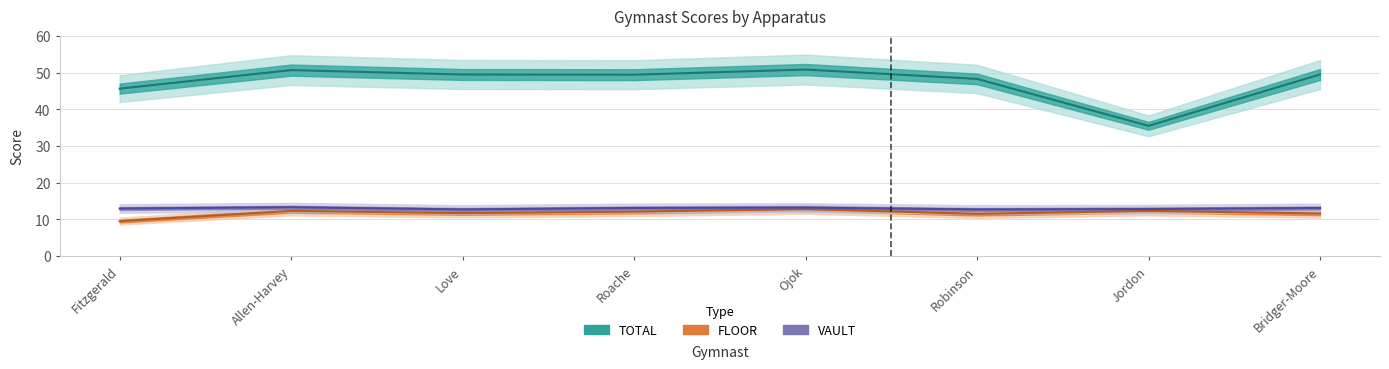

Which series has the largest total across all categories?

TOTAL line